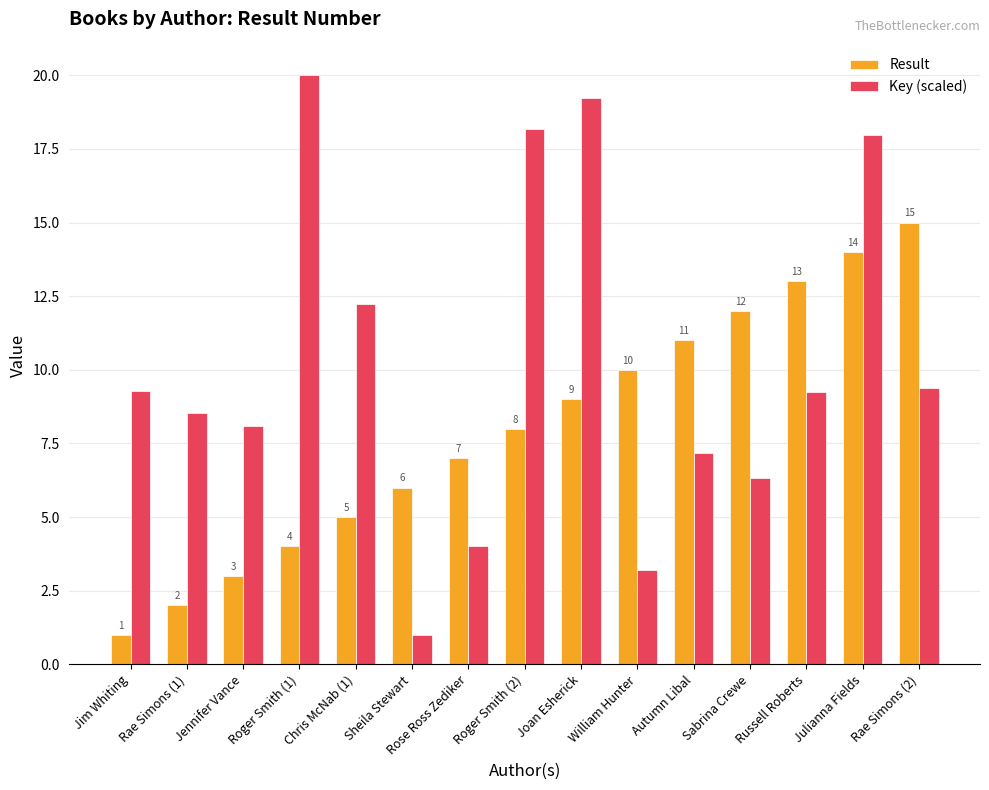

What are all the series names shown in the legend?

Result, Key (scaled)